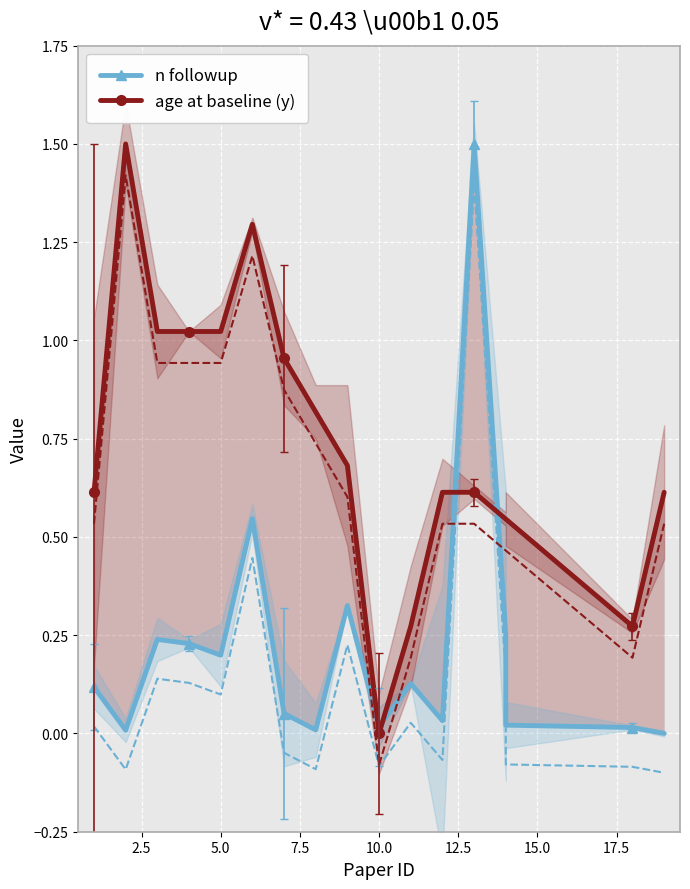

What is the greatest value displayed?

1.5